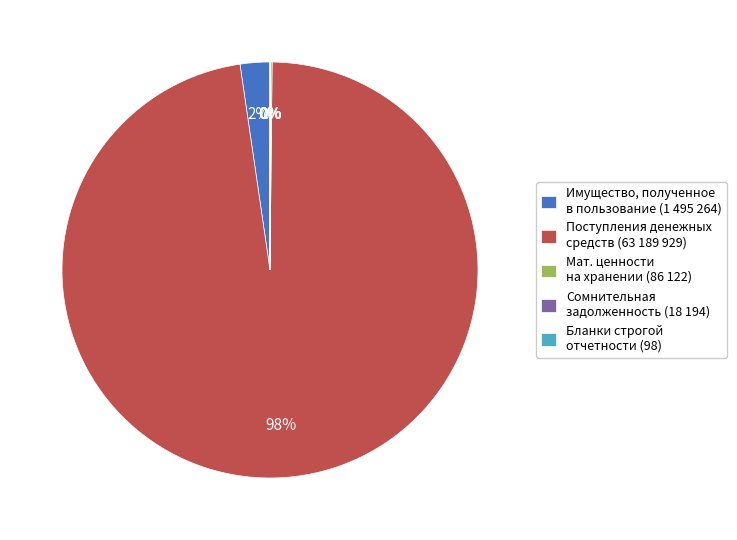

To the nearest percent, what percentage of the pie is Имущество, полученное в пользование (1 495 264)?

2%